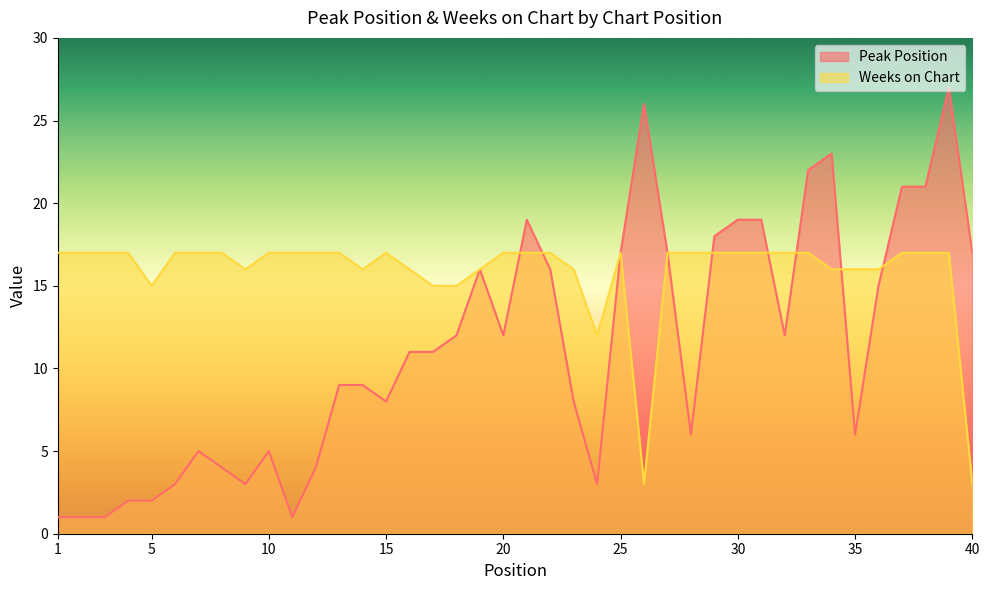

Rank the series at 29 from highest to lowest value.

Peak Position, Weeks on Chart